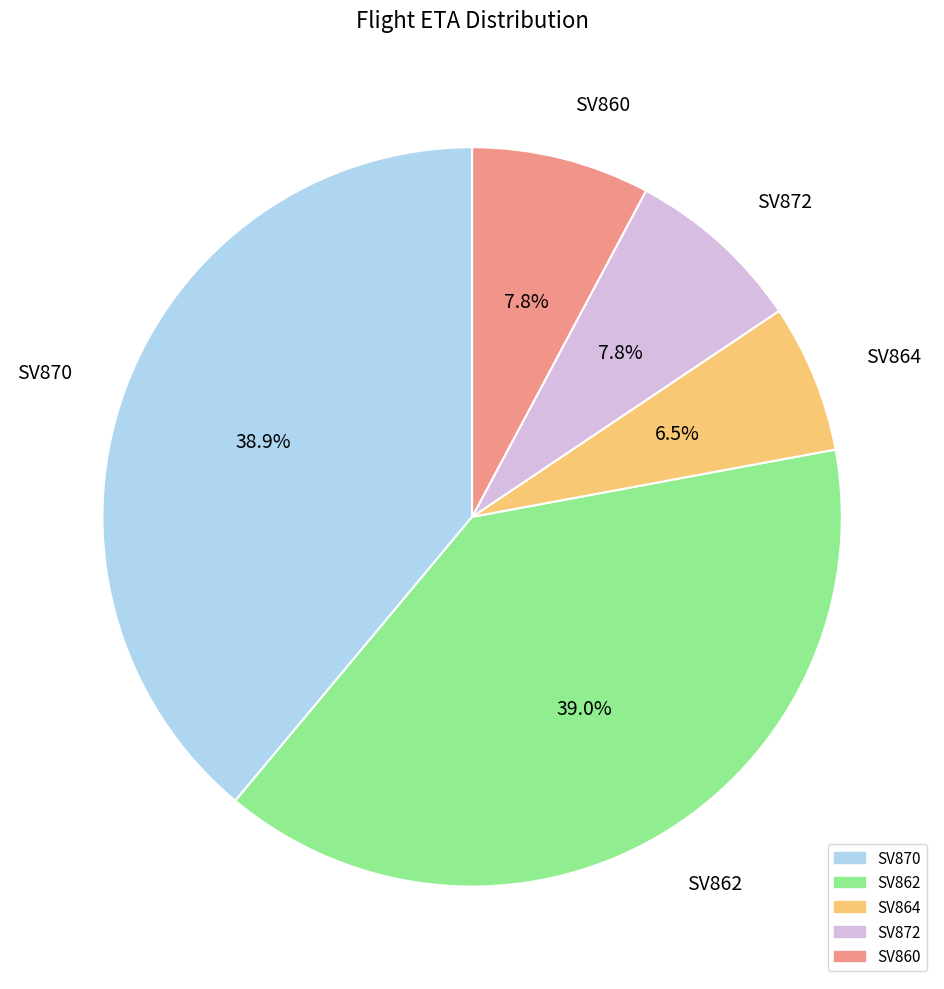

What is the ratio of the value at SV870 to the value at SV862?

1.0